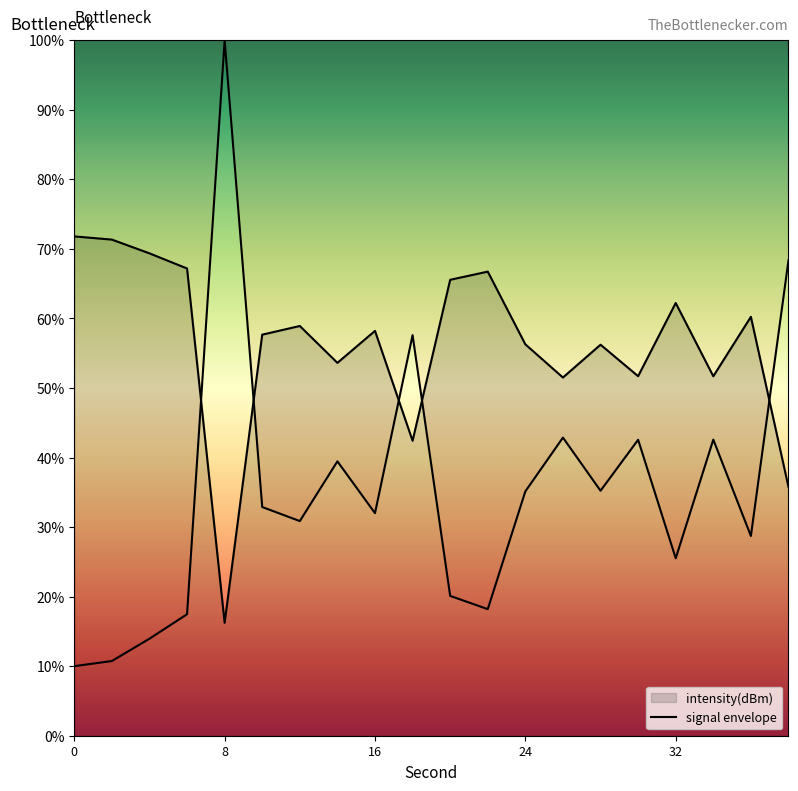

What is the difference between the maximum and minimum values?

90.0